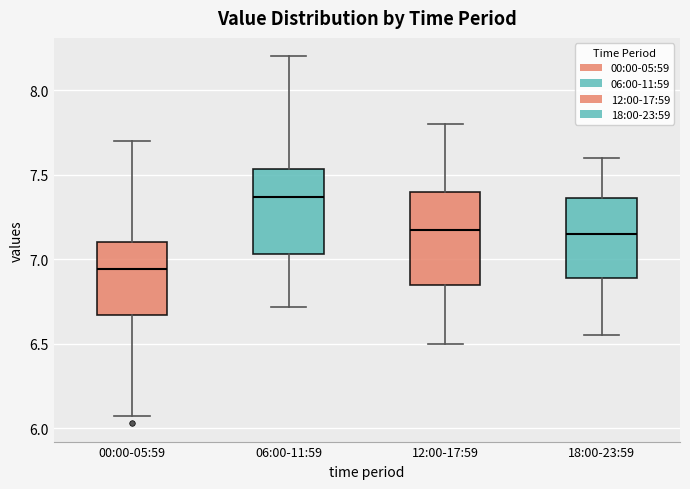

Reading left to right, transcribe this box plot: for each box, give where its median line is, the range the box spans, and where its two whiskers end, as read against the y-axis. The values are not printed on the chart, so give them approximately, as read against the axis.

00:00-05:59: median 6.95, box 6.65 to 7.10, whiskers 6.05 to 7.70
06:00-11:59: median 7.35, box 7.05 to 7.55, whiskers 6.70 to 8.20
12:00-17:59: median 7.20, box 6.85 to 7.40, whiskers 6.50 to 7.80
18:00-23:59: median 7.15, box 6.90 to 7.35, whiskers 6.55 to 7.60